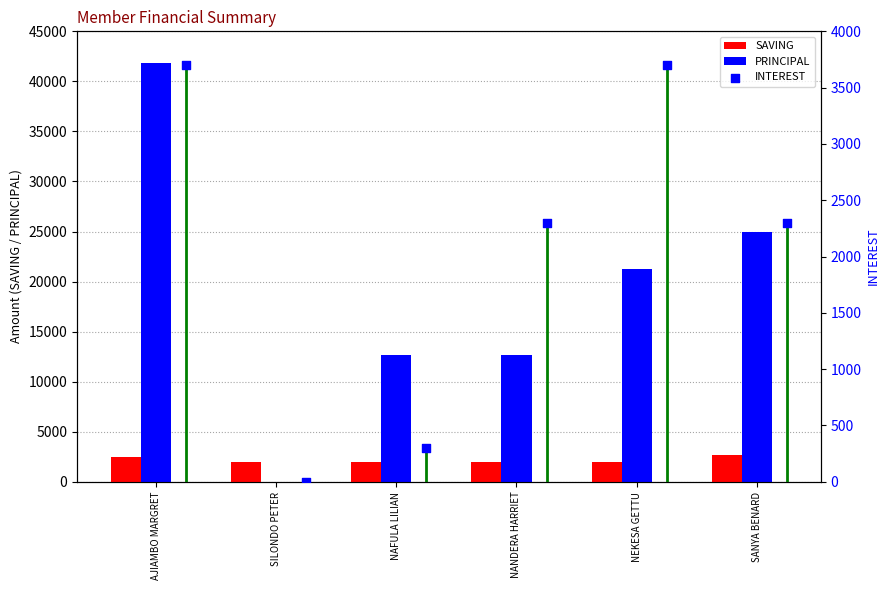

What are all the series names shown in the legend?

SAVING, PRINCIPAL, INTEREST